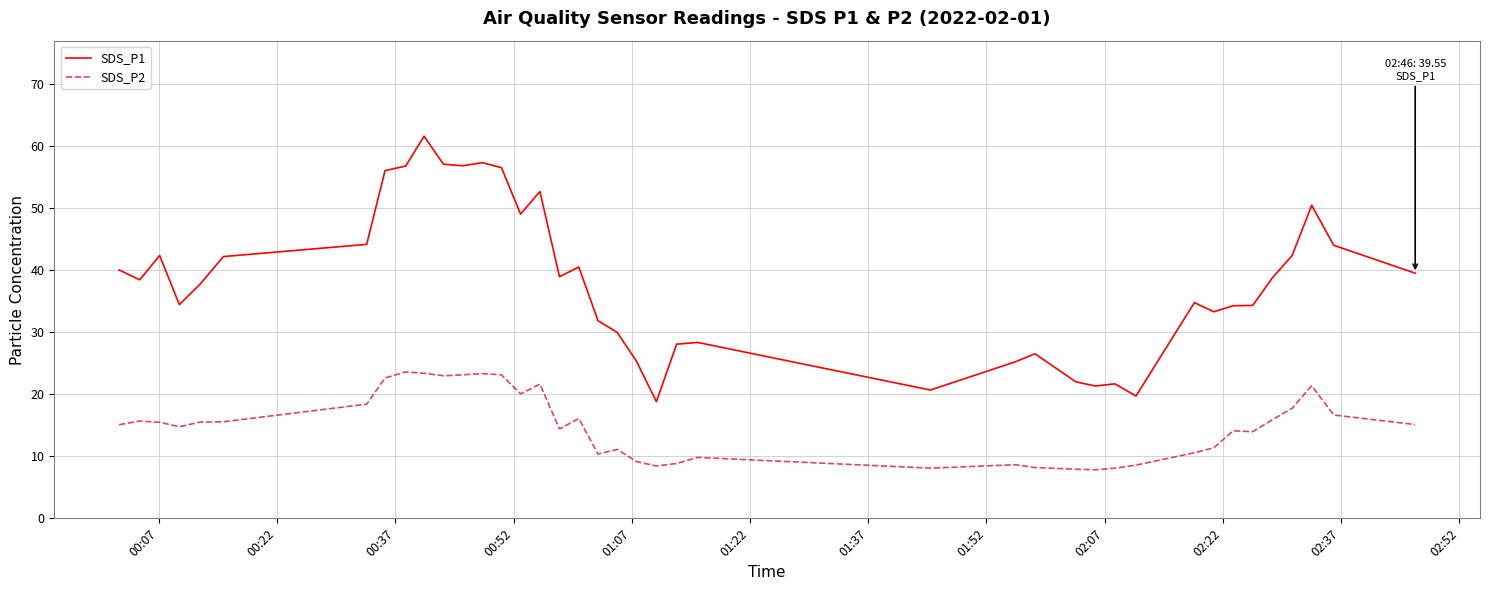

What is the difference between the second highest and second lowest values in the SDS_P2 series?

15.5